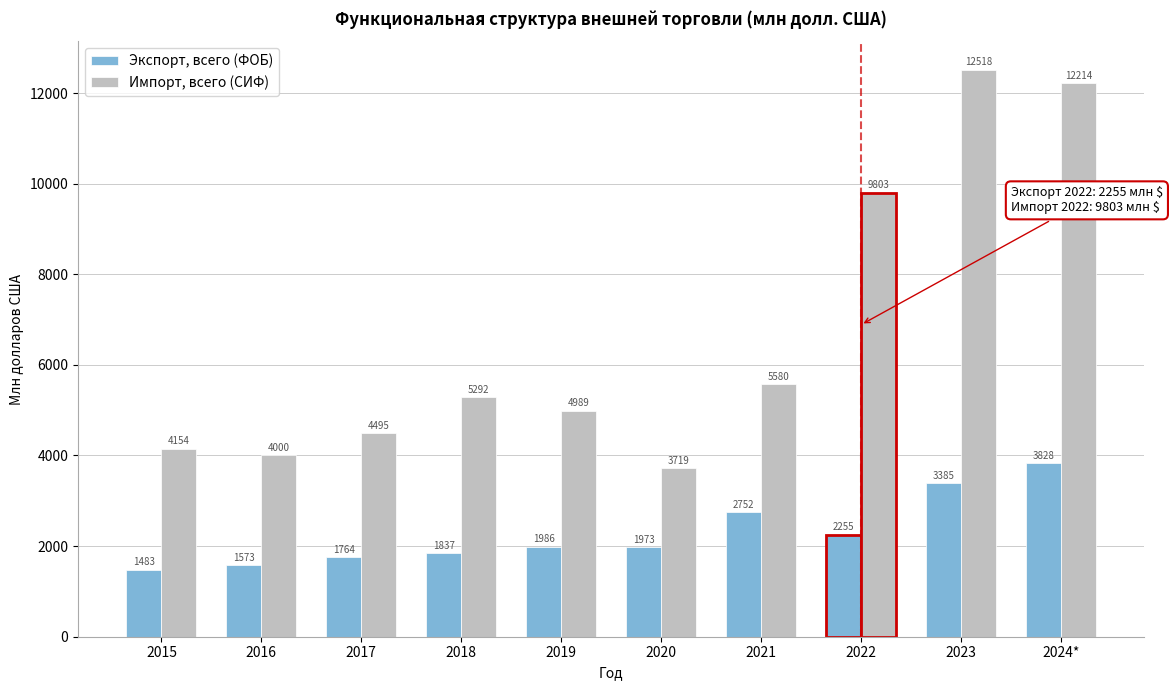

Which series changed the most between 2020 and 2023?

Импорт, всего (СИФ)